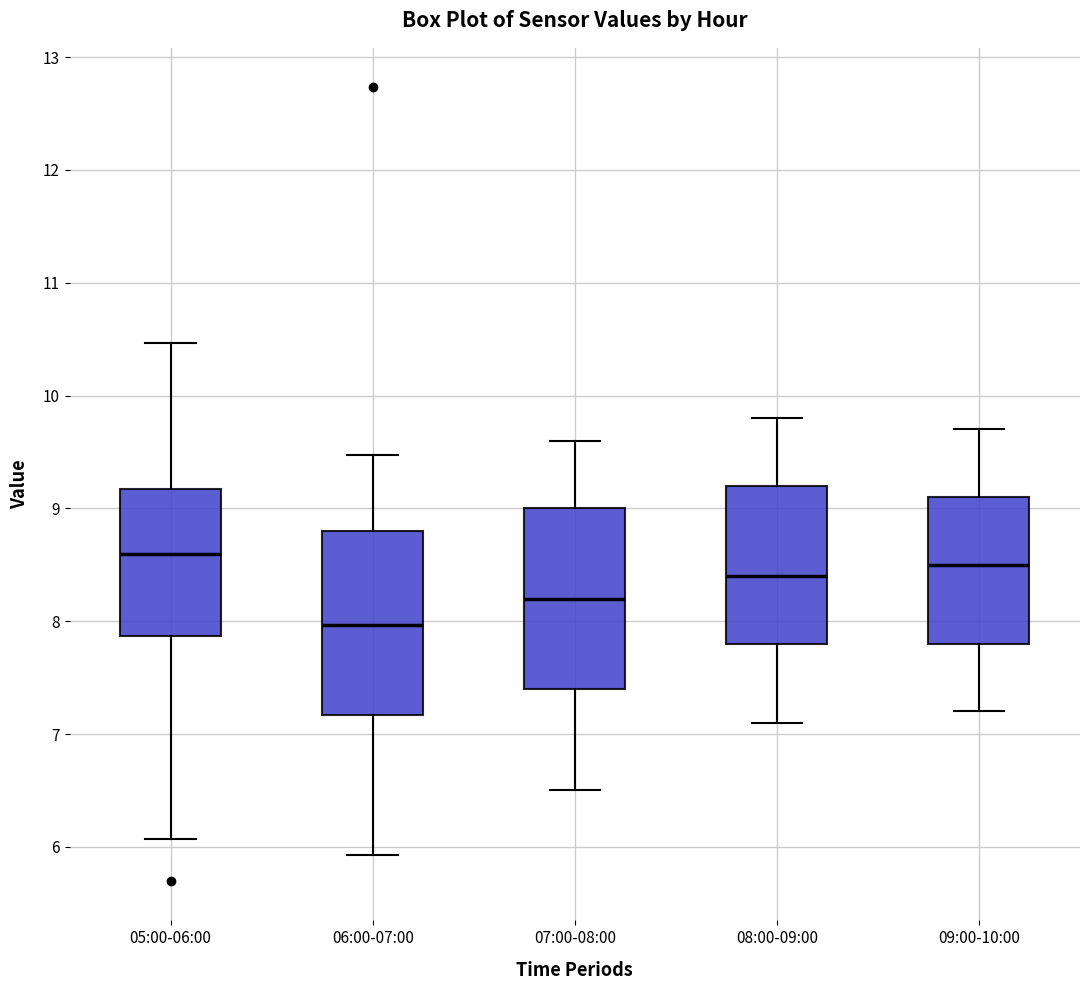

Where does the lower whisker of the box for 08:00-09:00 end on the y-axis? The values are not printed on the chart, so give them approximately, as read against the axis.

7.1